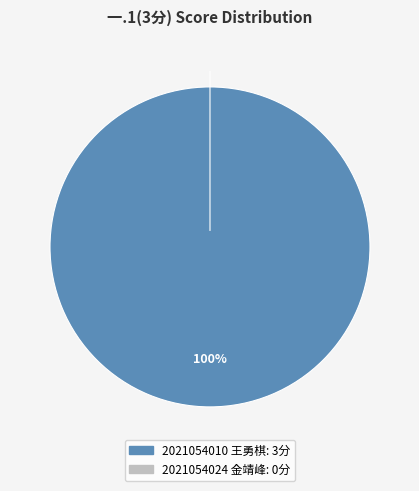

To the nearest percent, what is the average slice percentage?

50%